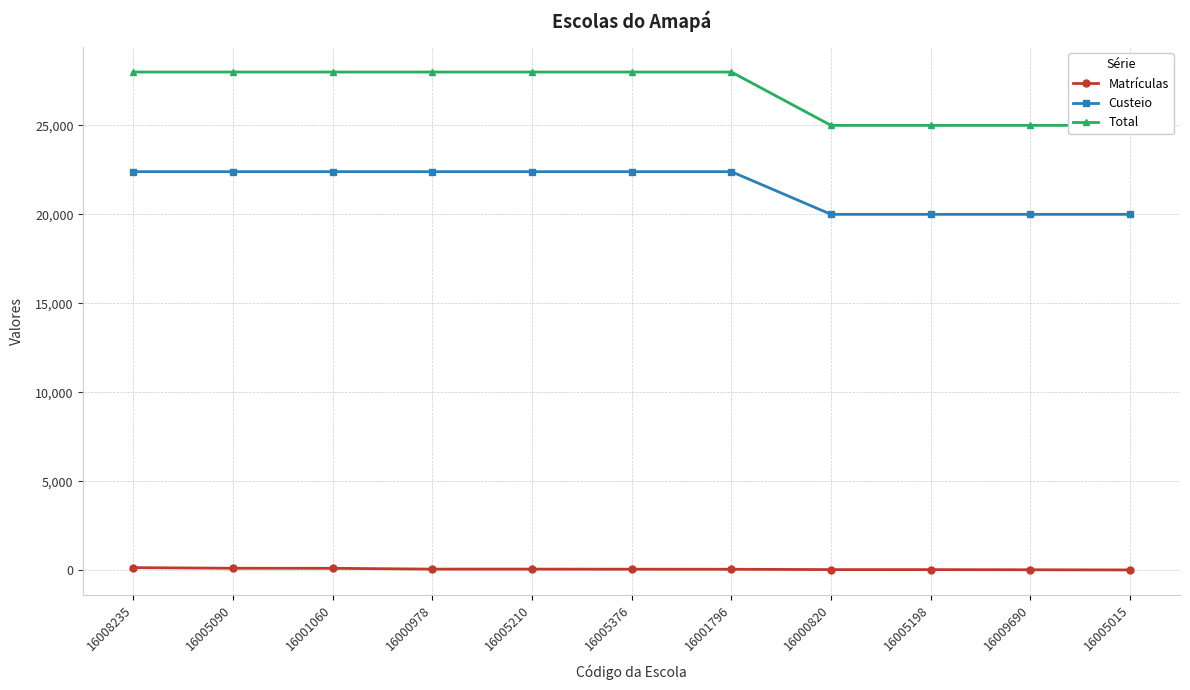

What is the label of the 5th point from the right?

16001796